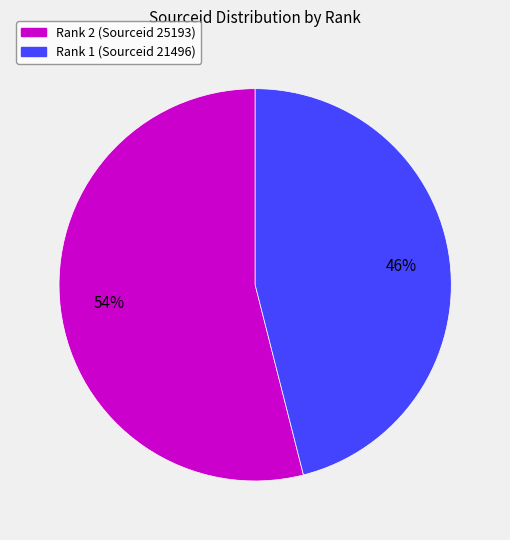

How many segments does this pie chart have?

2